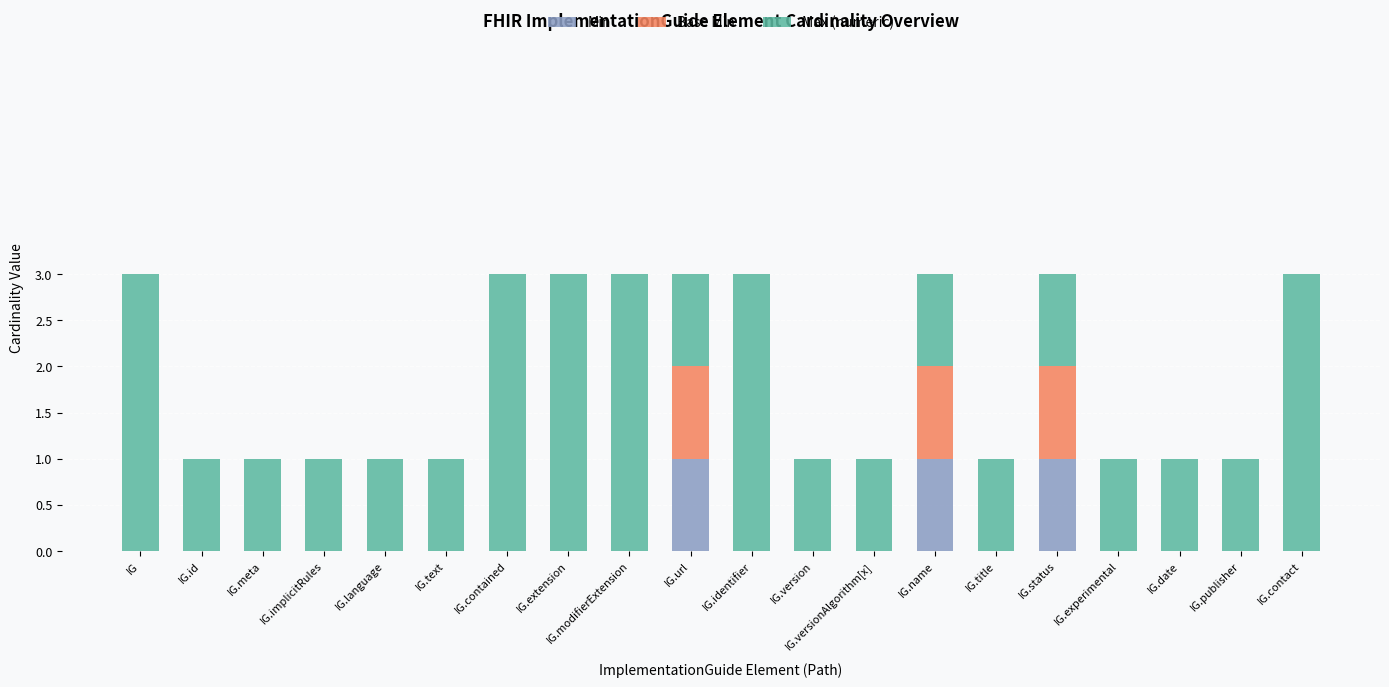

What is the sum of all Min values?

3